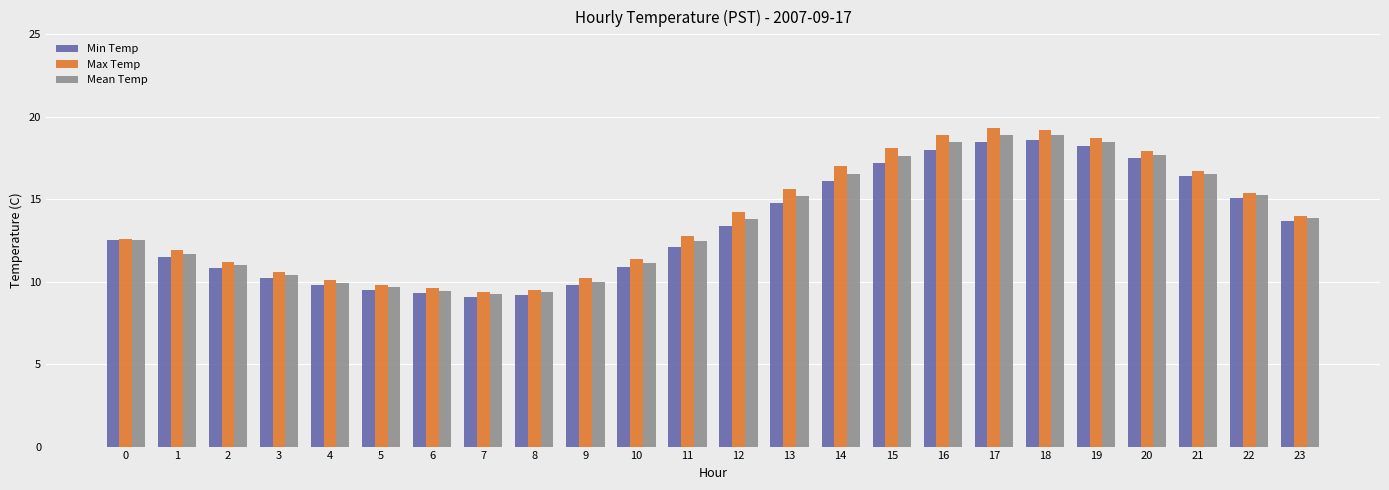

What is the smallest value displayed?

9.1